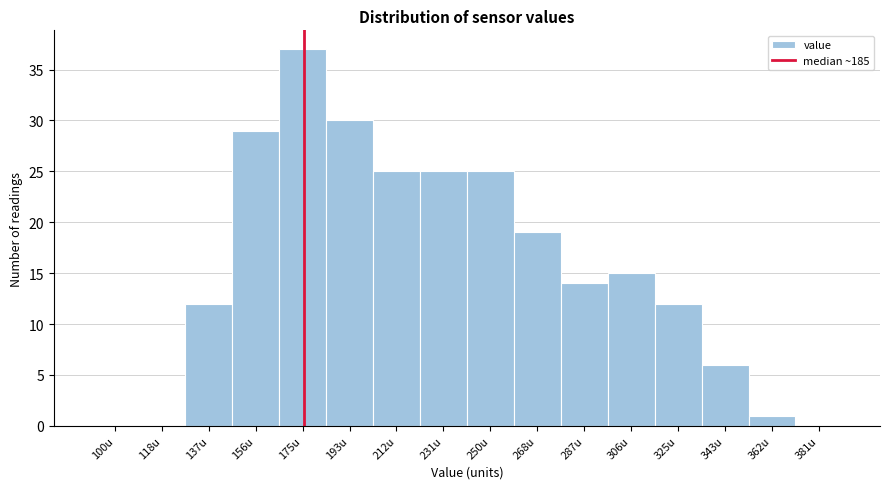

Reading left to right, what are all the values shown in this chart?

100u=0	118u=0	137u=12	156u=29	175u=37	193u=30	212u=25	231u=25	250u=25	268u=19	287u=14	306u=15	325u=12	343u=6	362u=1	381u=0